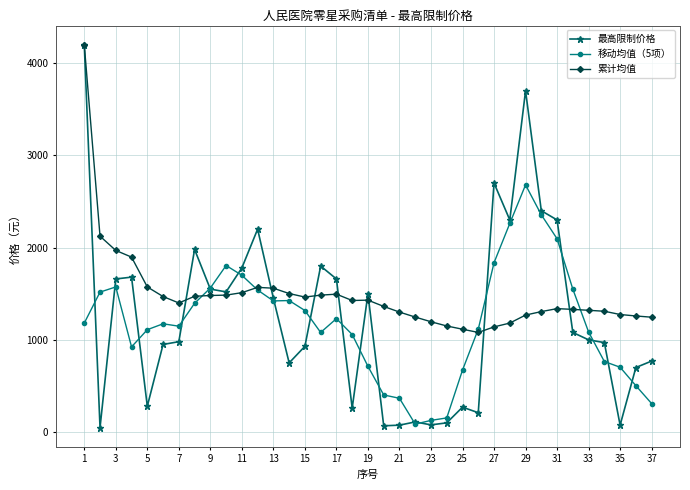

What is the maximum value shown in the chart?

4200.0